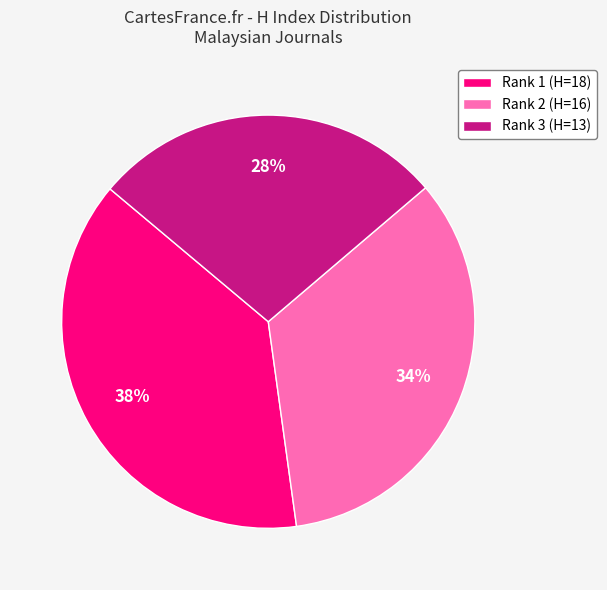

To the nearest percent, what percentage of the pie is Rank 2 (H=16)?

34%